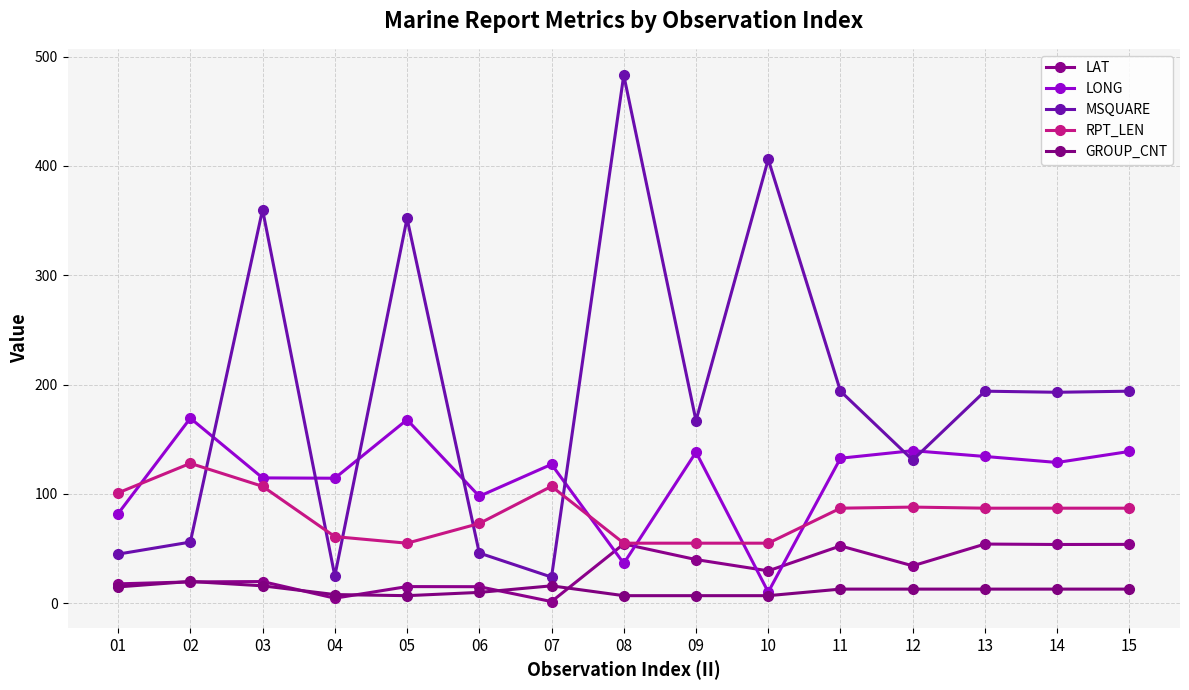

In RPT_LEN, how many points are higher than both neighbors (excluding endpoints)?

3